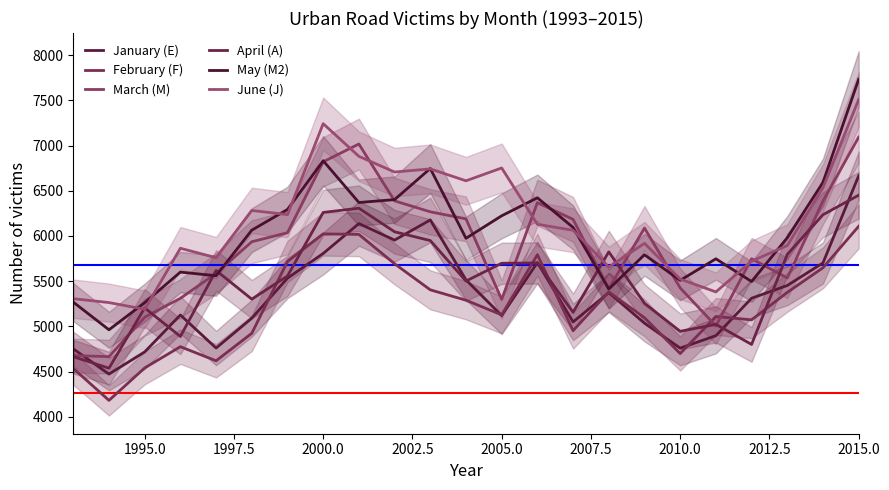

True or false: February (F) and May (M2) cross at least once.

False